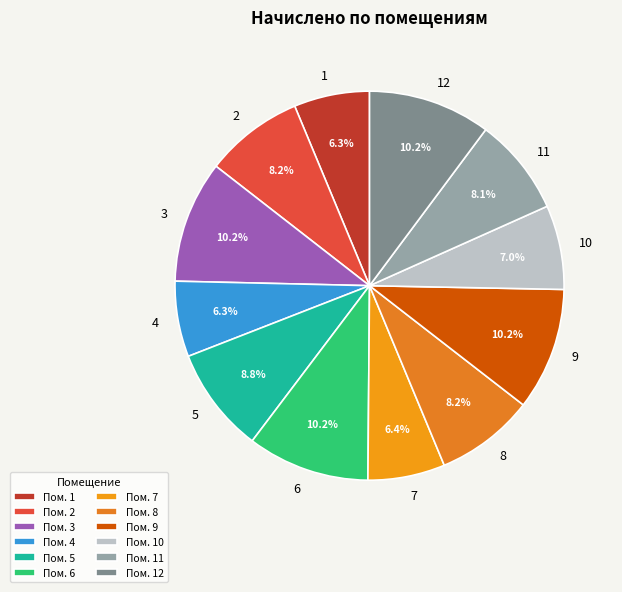

To the nearest percent, what is the combined percentage of 12 and 1?

16%